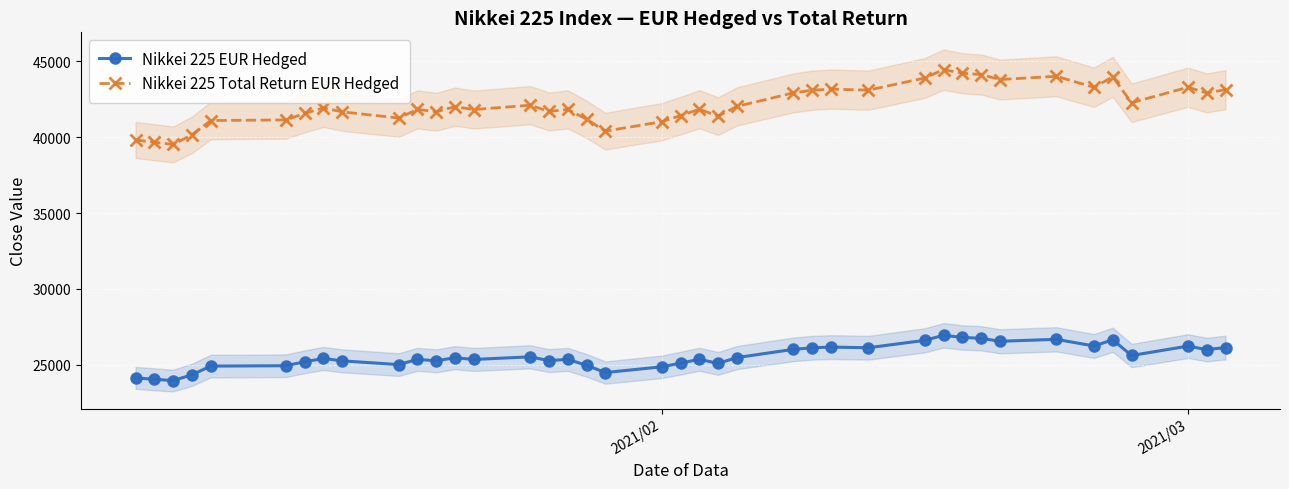

True or false: Nikkei 225 EUR Hedged has more than 2 interior local peaks.

True